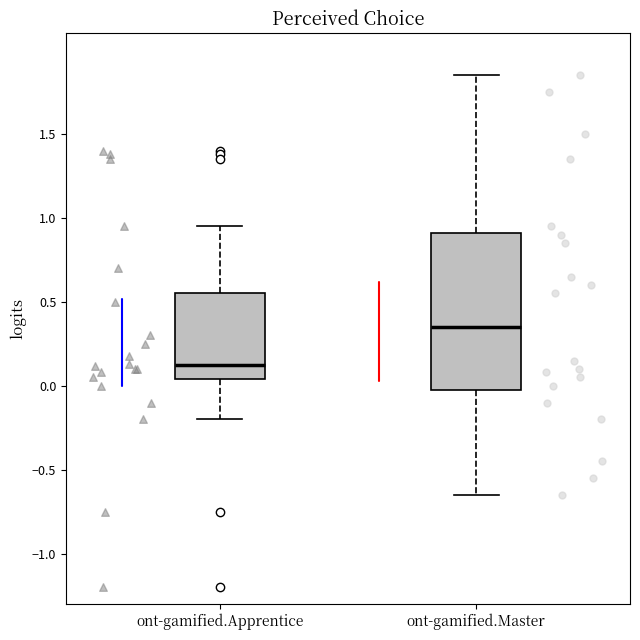

Comparing the boxes themselves (not the whiskers), which one is the tallest?

ont-gamified.Master